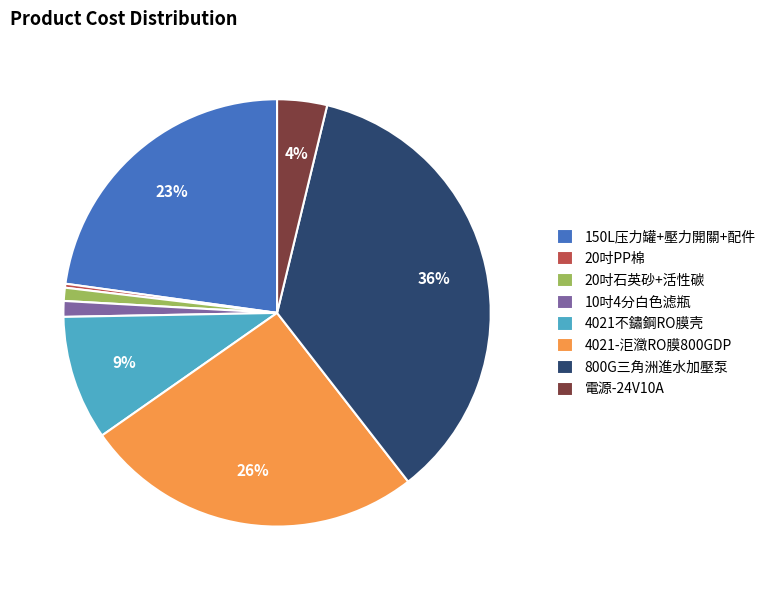

How many segments does this pie chart have?

8